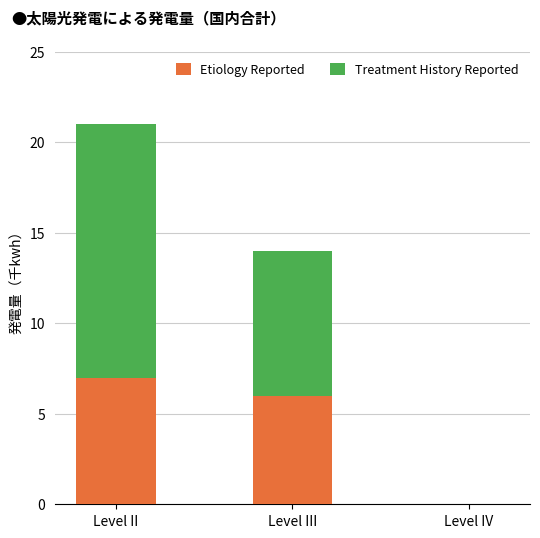

The value of Etiology Reported at Level II is 5. True or false?

False